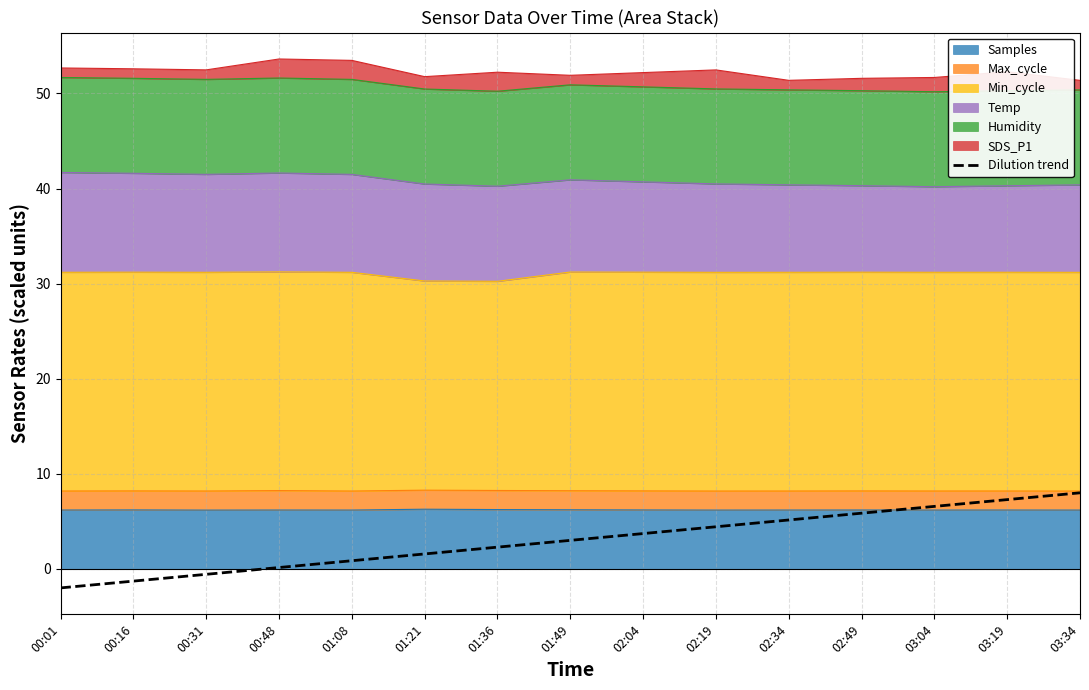

Does the chart display data point markers on the line(s)?

No